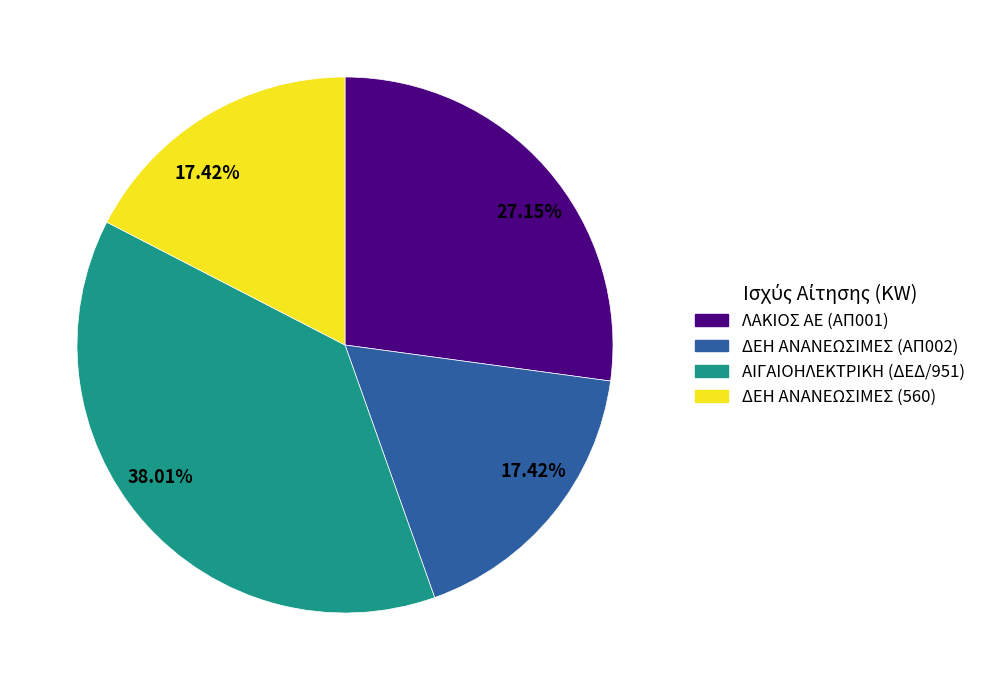

What is the ratio of the value at ΛΑΚΙΟΣ ΑΕ (ΑΠ001) to the value at ΔΕΗ ΑΝΑΝΕΩΣΙΜΕΣ (ΑΠ002)?

1.6